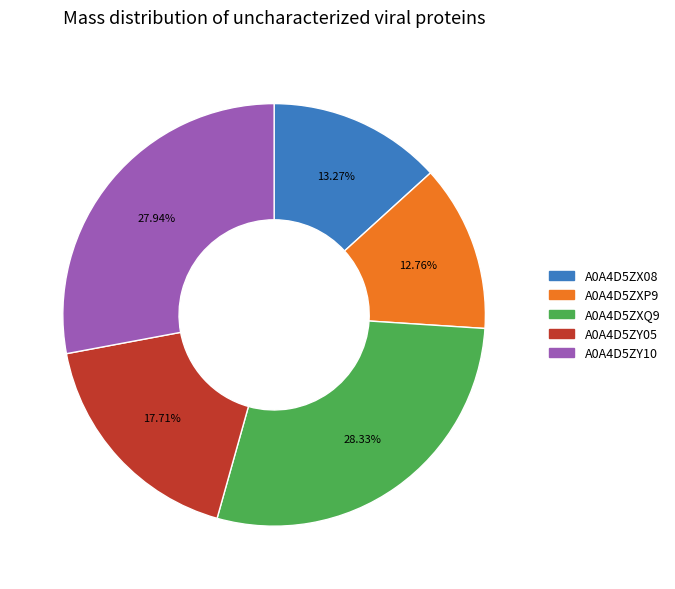

Count the number of slices in the pie.

5